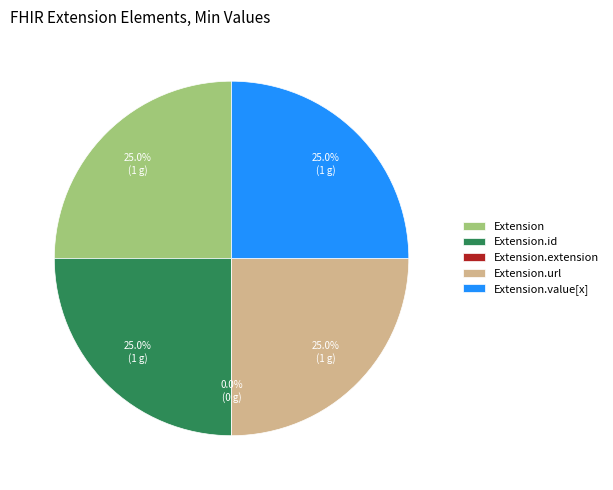

True or false: Extension accounts for 25% of the total.

True